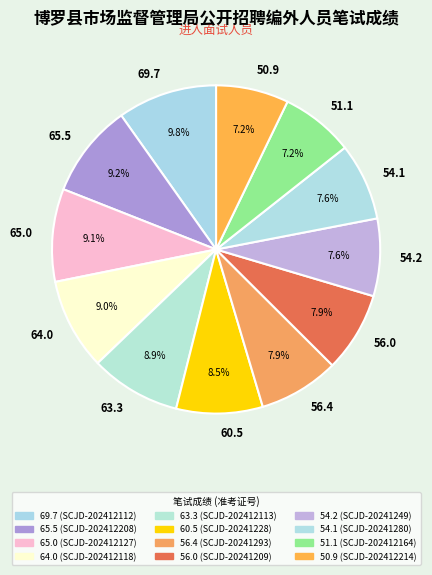

Approximately how many times larger is the value at 60.5 compared to 63.3?

1.0